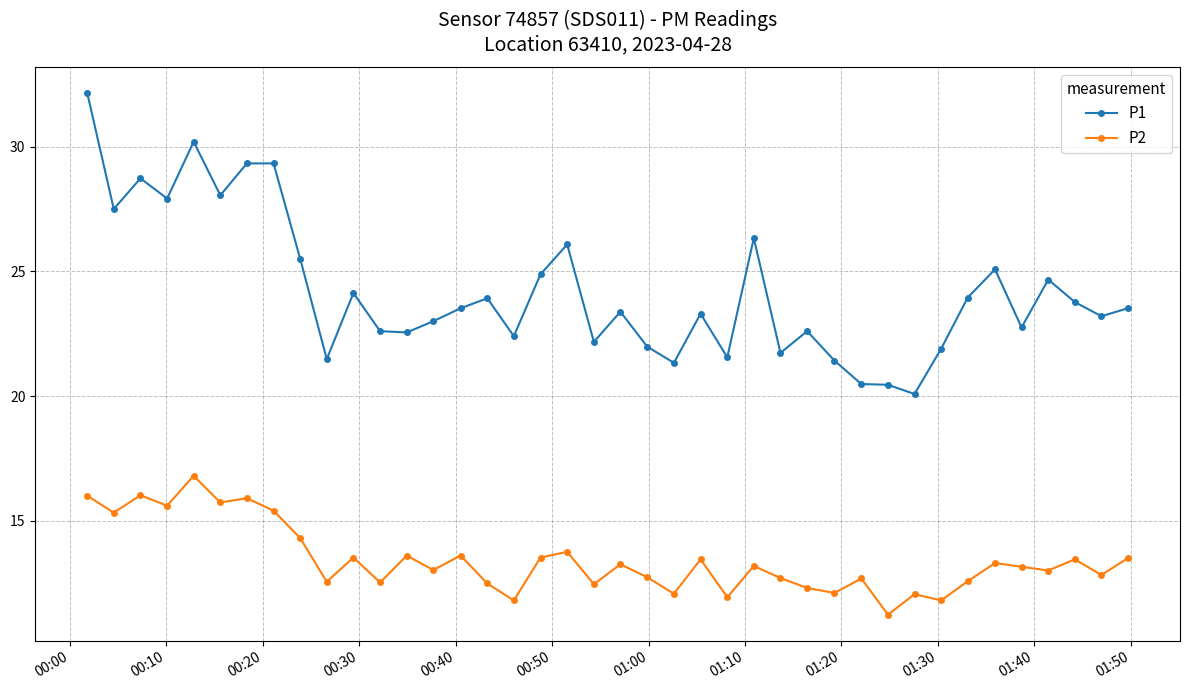

Which series has the widest spread of values?

P1